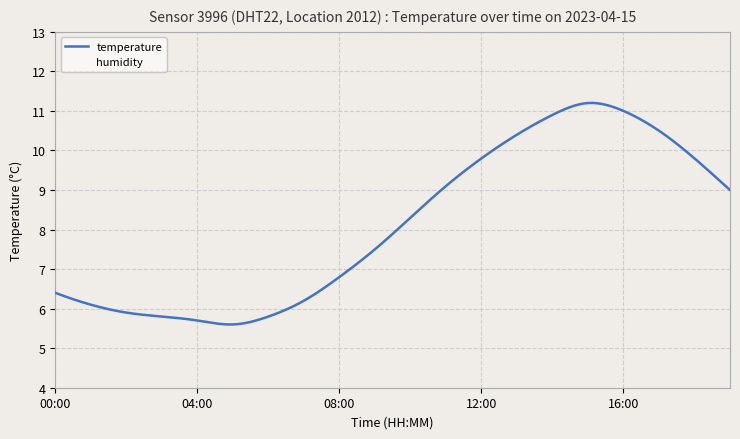

True or false: temperature and humidity intersect in this chart.

False